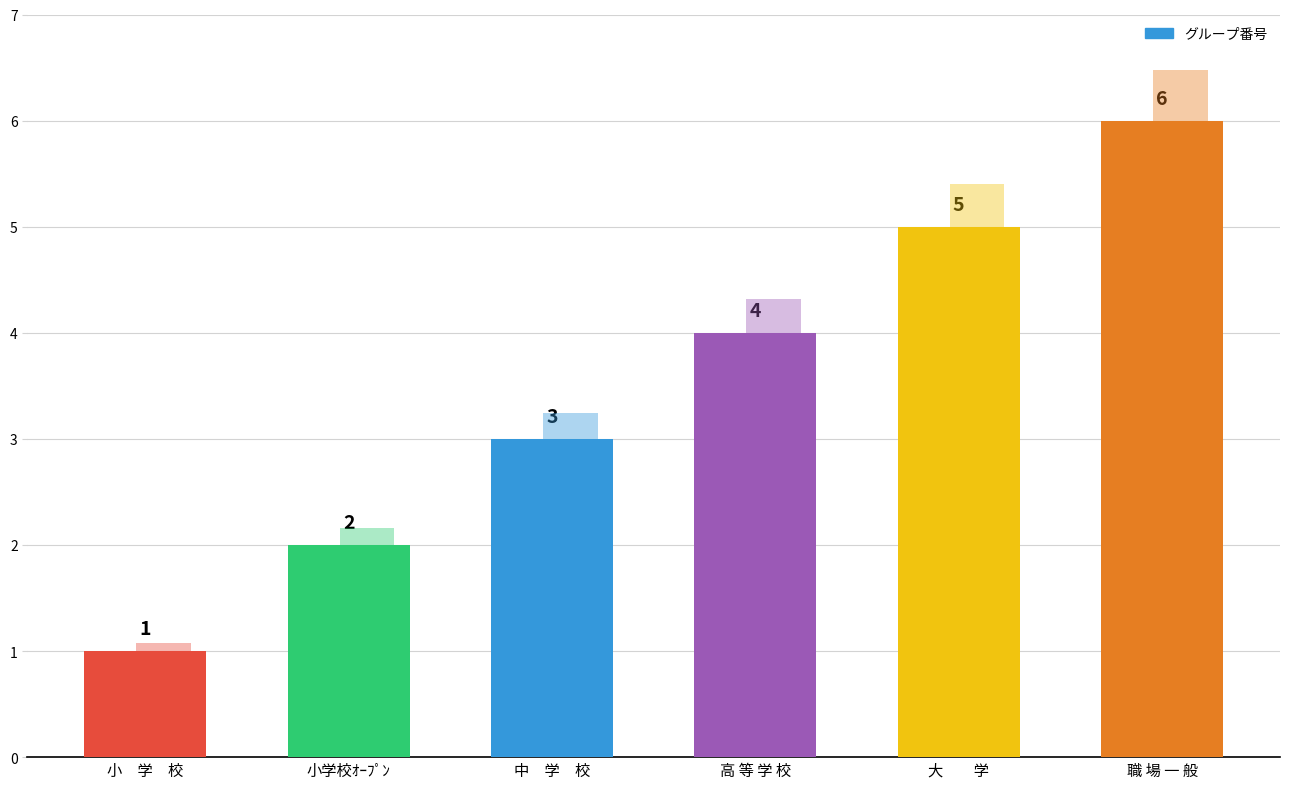

What is the ratio of the value at 小学校ｵｰﾌﾟﾝ to the value at 中　学　校?

0.7